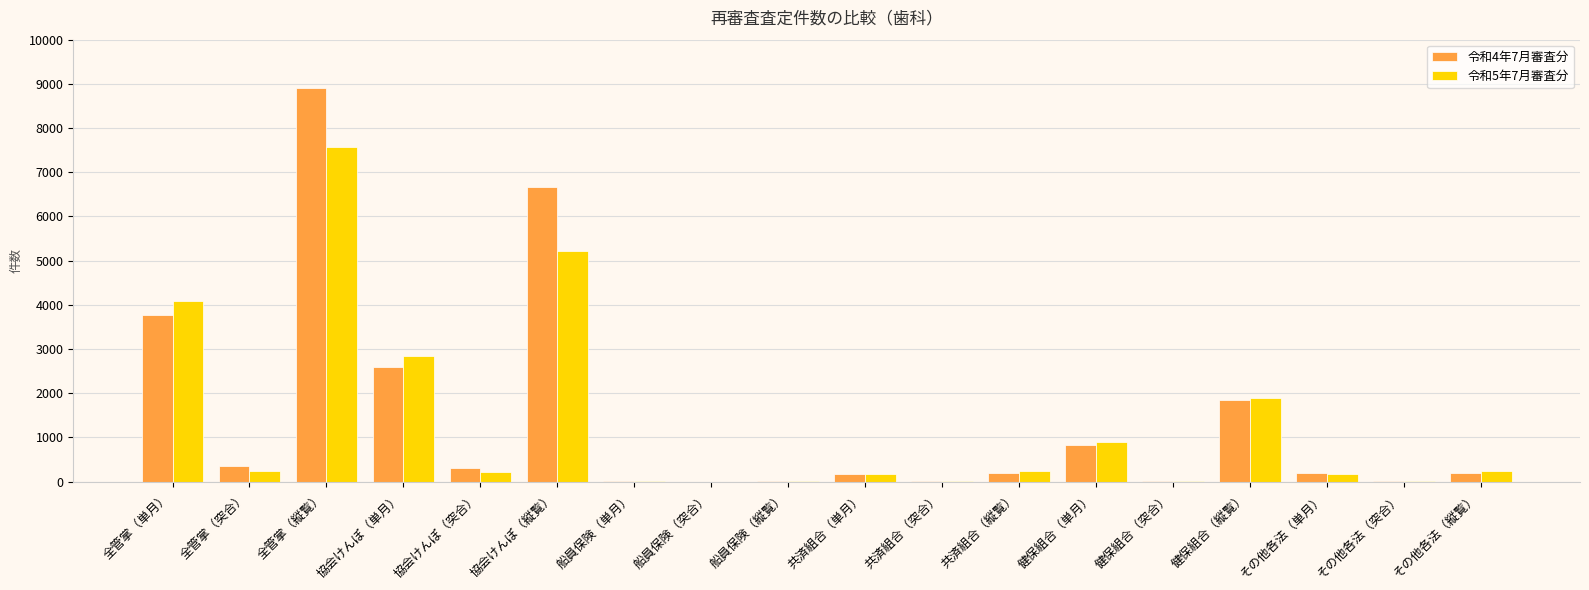

The value of 令和5年7月審査分 at 健保組合（縦覧） is 1891. True or false?

True